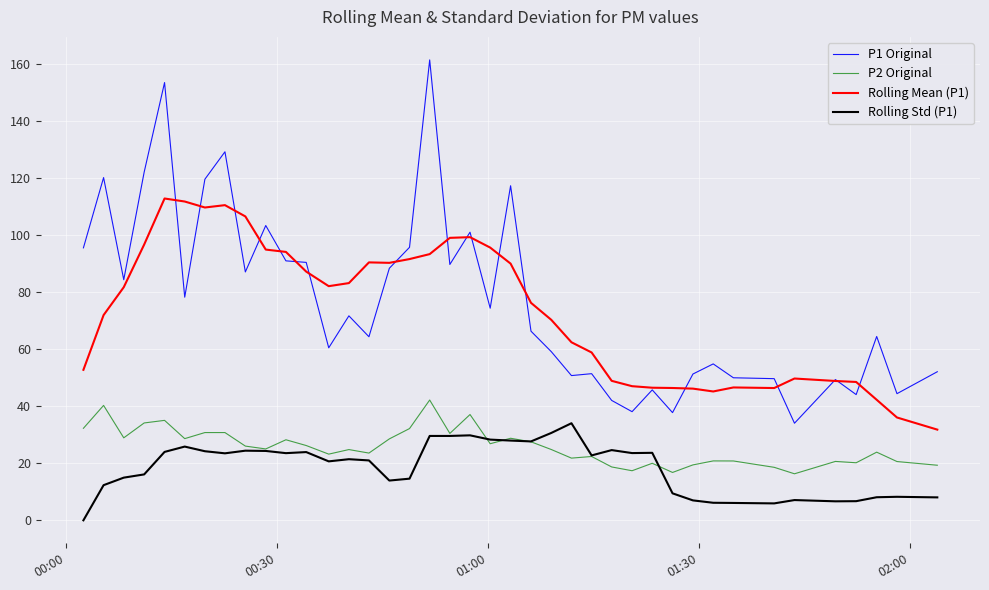

What is the highest value of the P2 Original series?

42.2